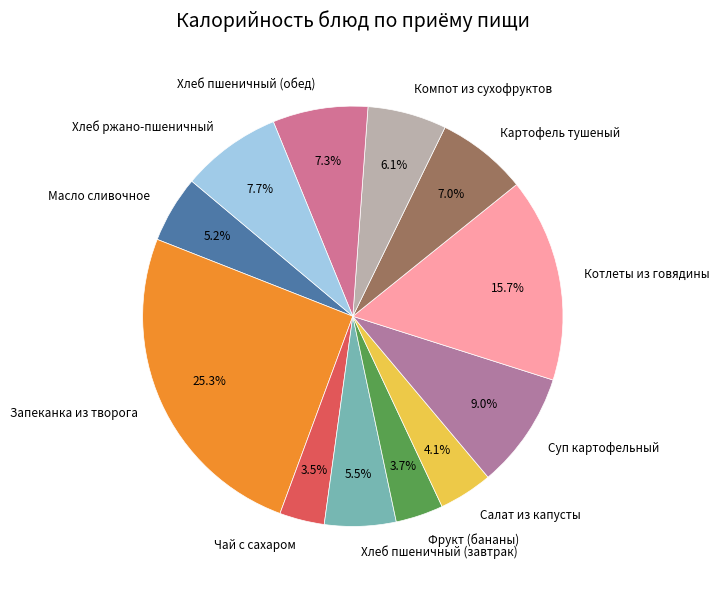

Is Суп картофельный the majority of the pie?

No